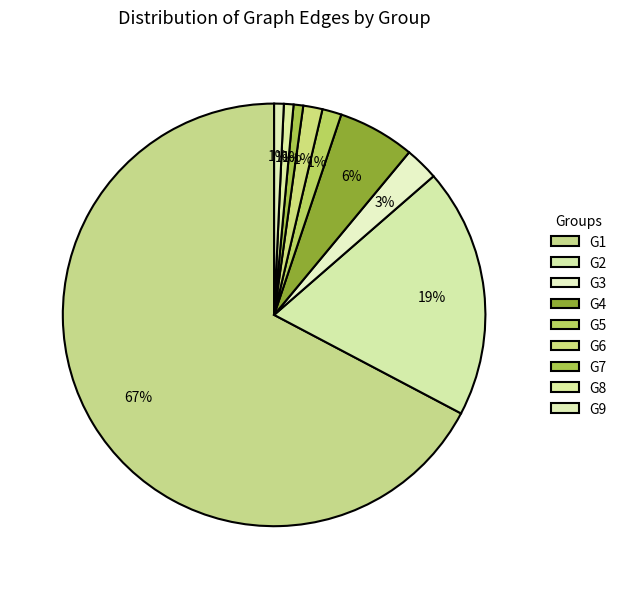

Rank the categories by value from highest to lowest.

G1, G2, G4, G3, G5, G6, G7, G8, G9